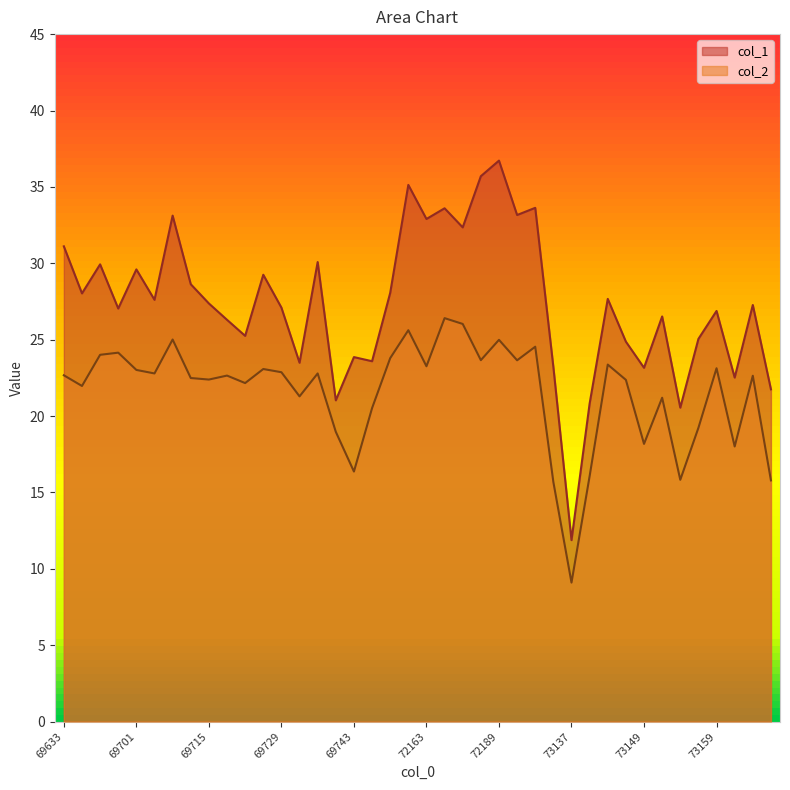

Where does the col_1 series first go above 27?

69633